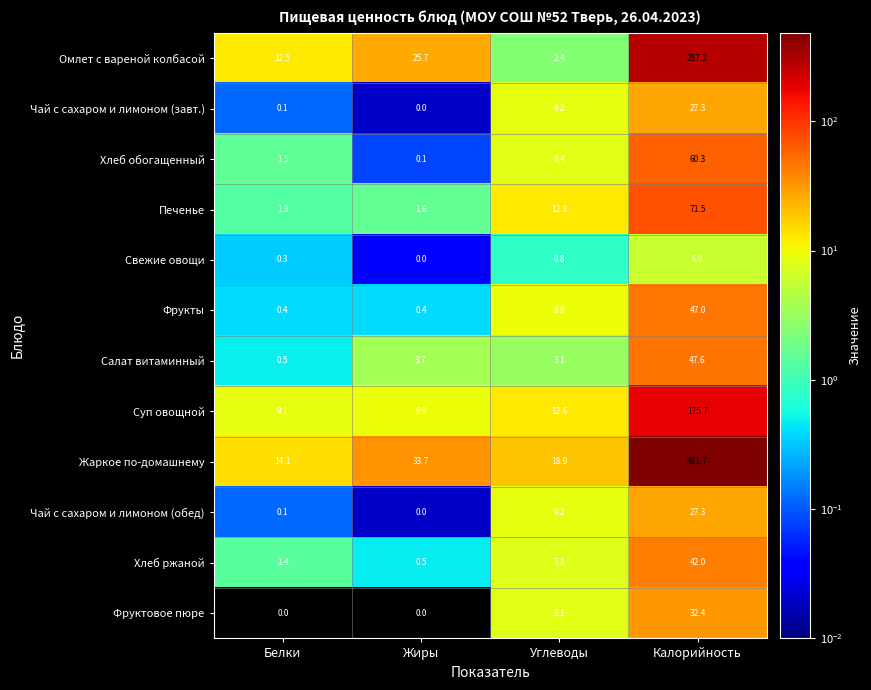

Read the Суп овощной value at Белки.

9.1